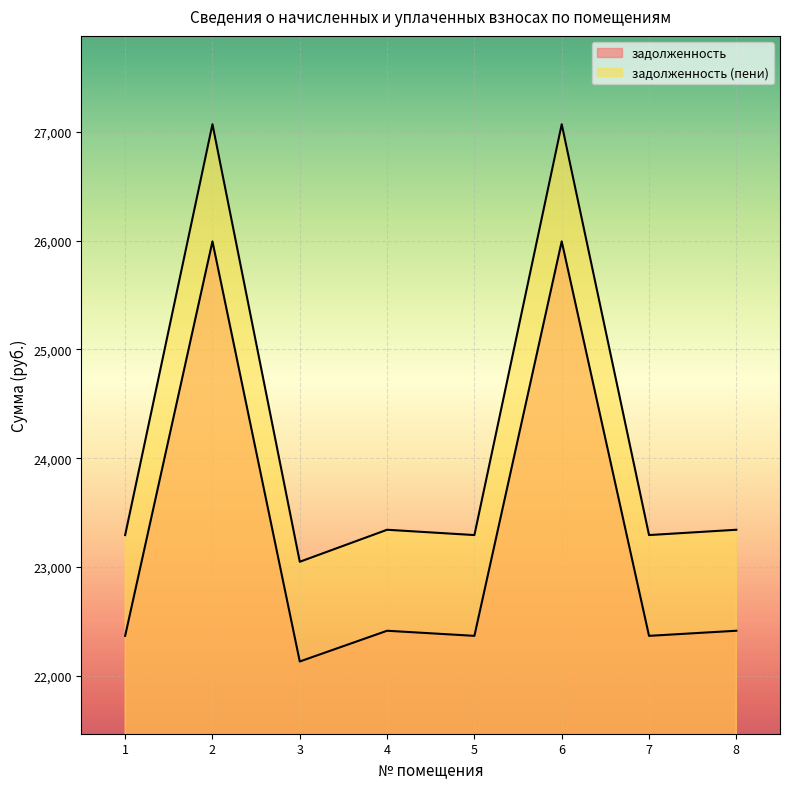

List the series in order of their peak value, highest first.

задолженность (пени), задолженность